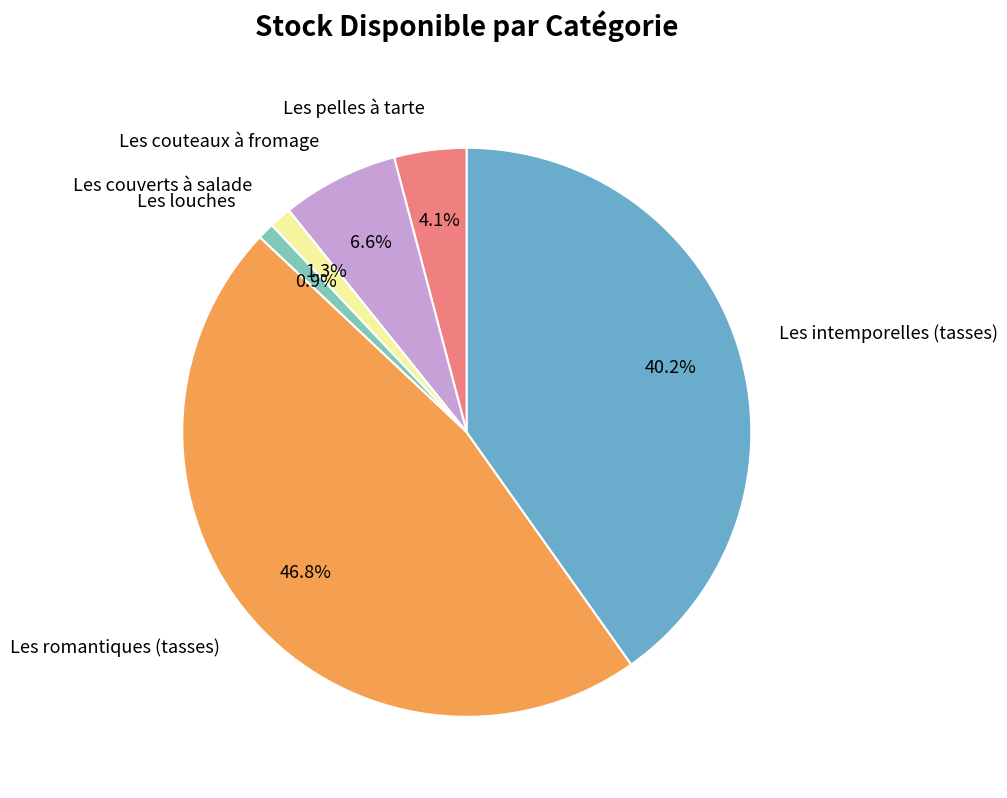

Which category has the biggest portion of the pie?

Les romantiques (tasses)